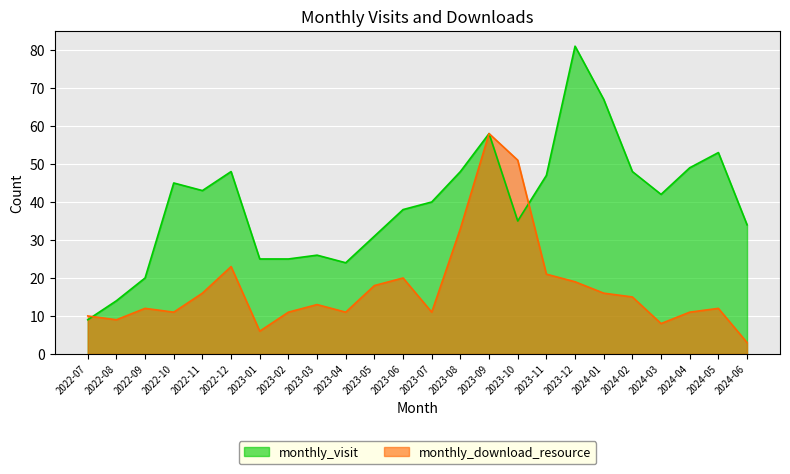

At which category is the sum across all series the highest?

2023-09